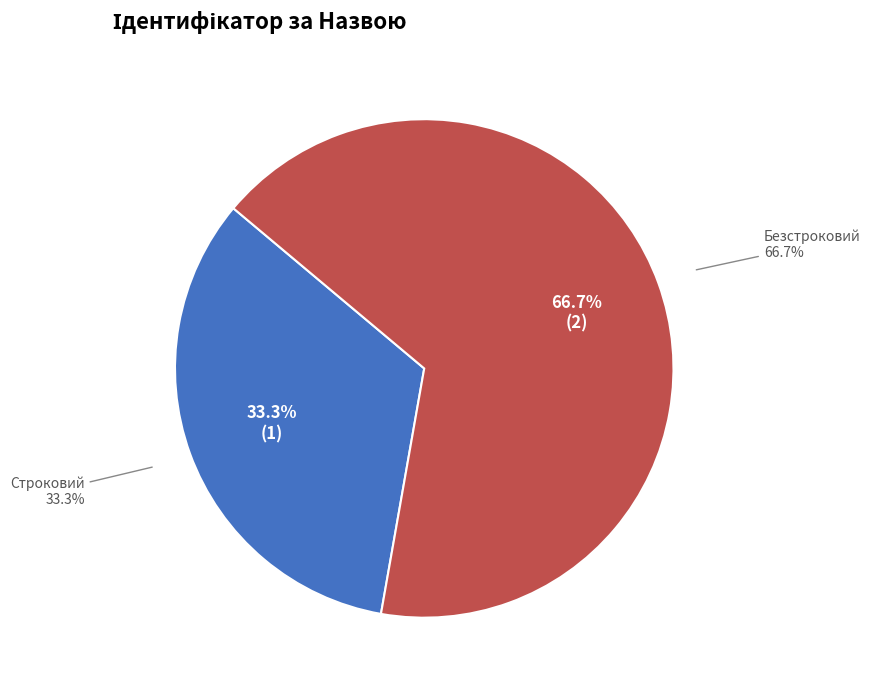

True or false: Безстроковий accounts for 81% of the total.

False